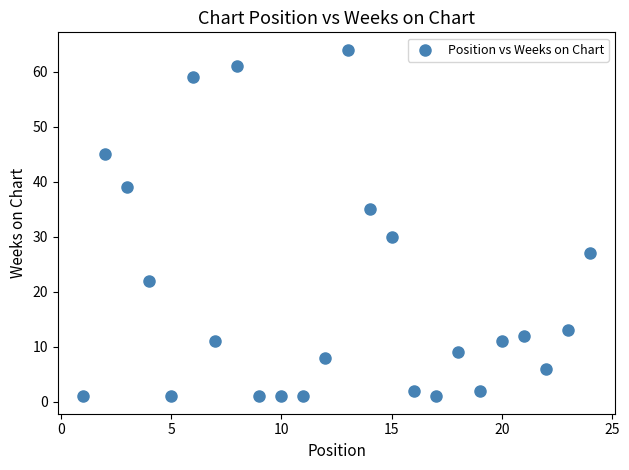

What is the range of X values (max minus min)?

23